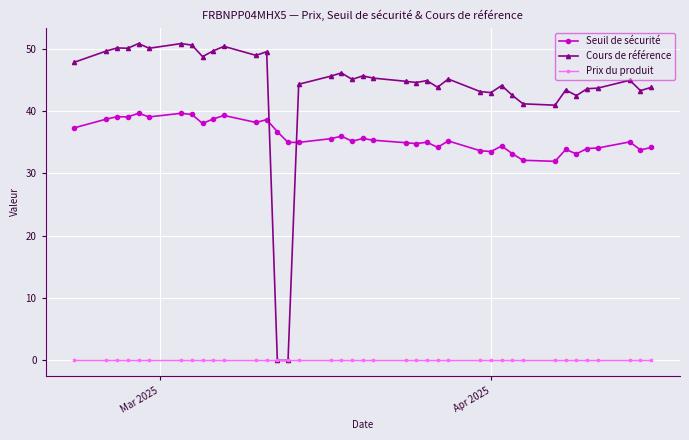

Rank the series by their maximum value, from highest to lowest.

Cours de référence, Seuil de sécurité, Prix du produit